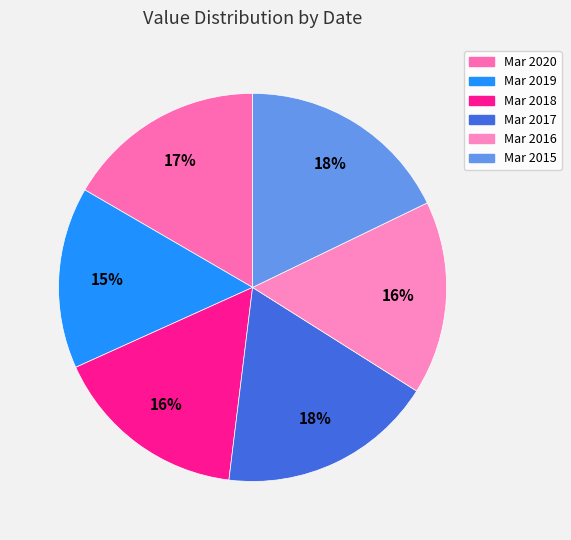

What percentage is the Mar 2018 slice, to the nearest percent?

16%